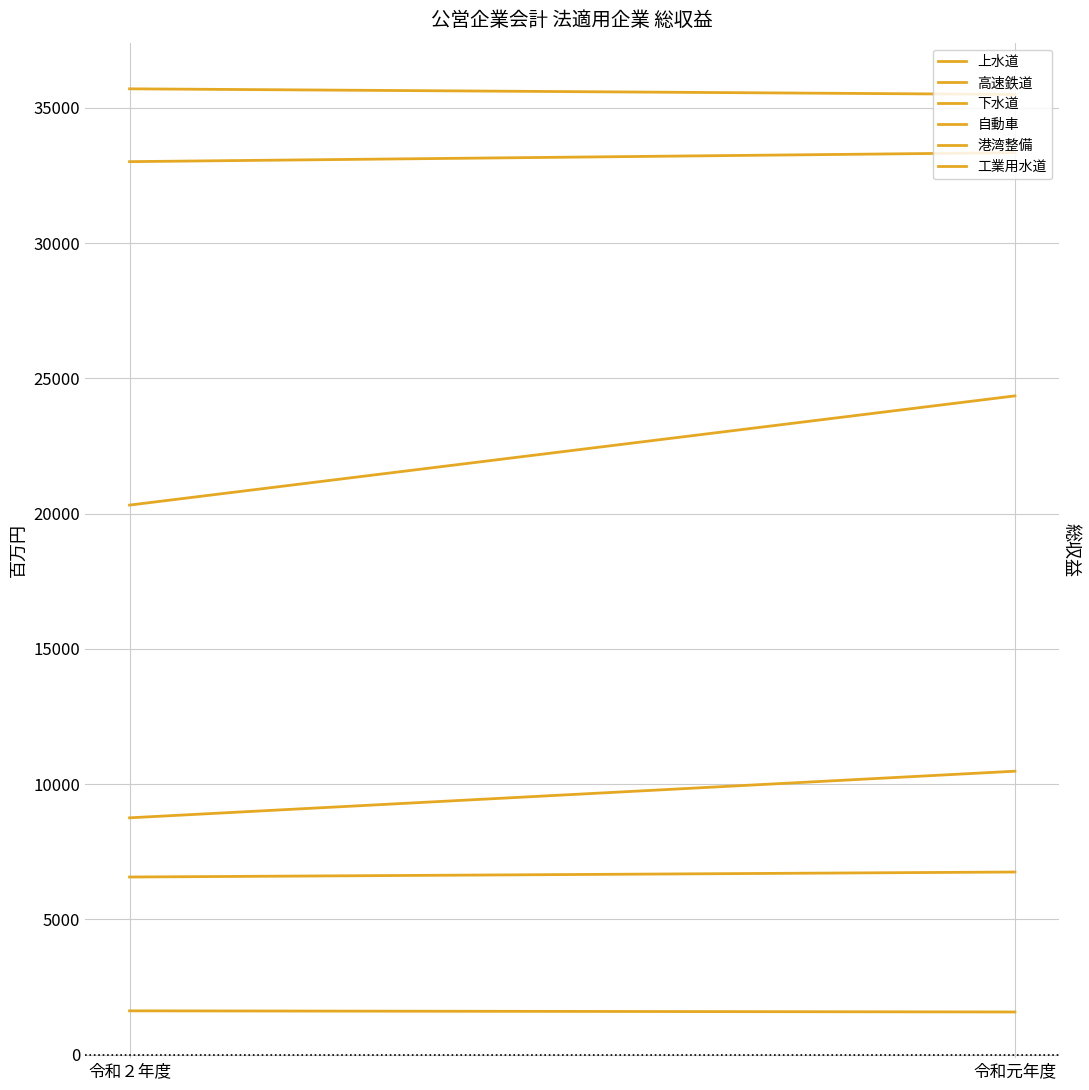

What is the label of the 1st point from the right?

令和元年度